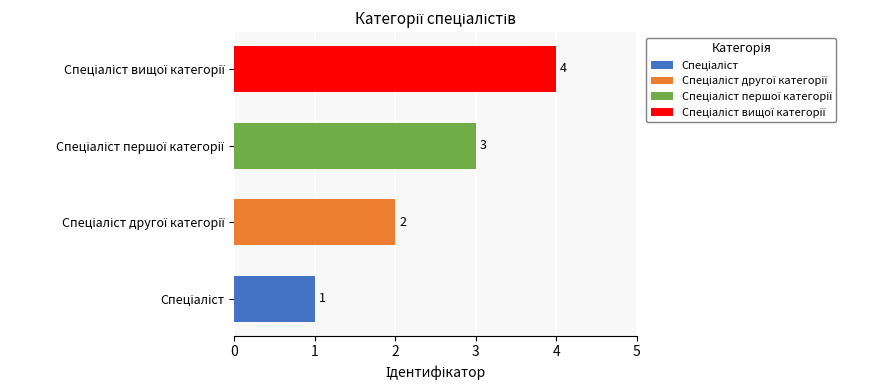

Does the chart contain stacked bars?

No